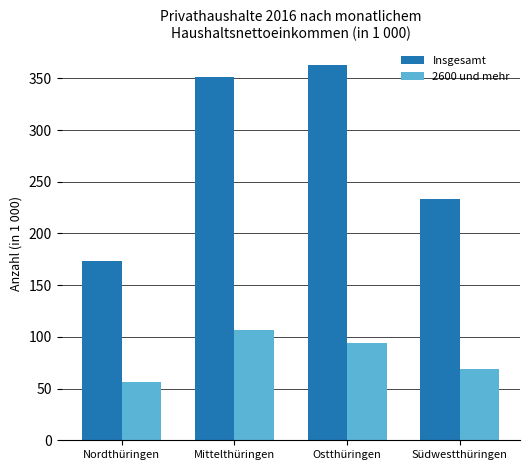

What is the minimum value shown in the chart?

56